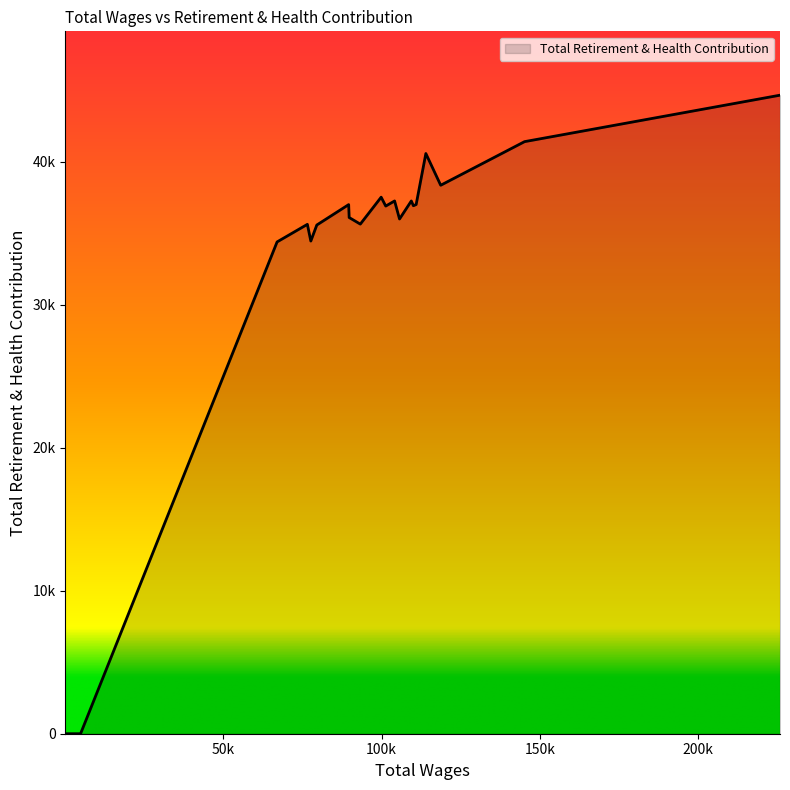

Which category has the lowest value across all series?

4958.0